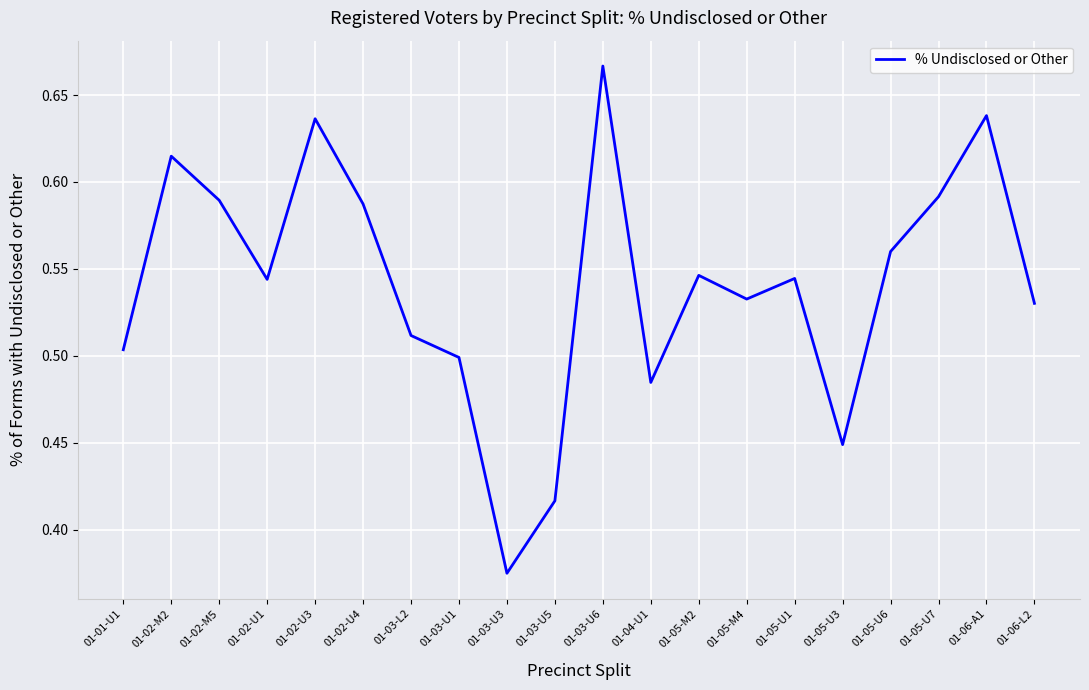

Which category has the lowest value across all series?

01-03-U3